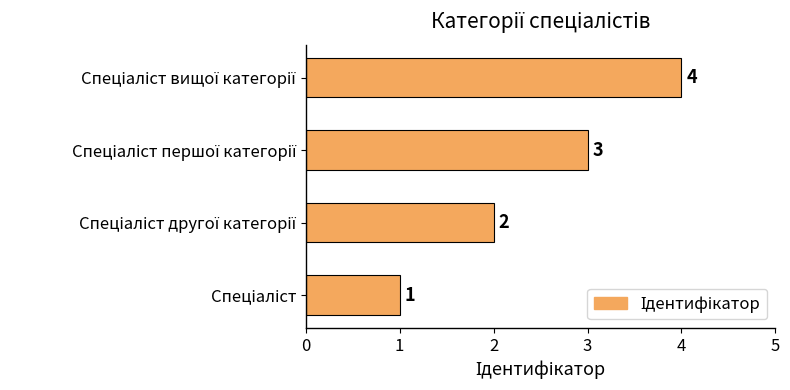

What is the sum of all values?

10